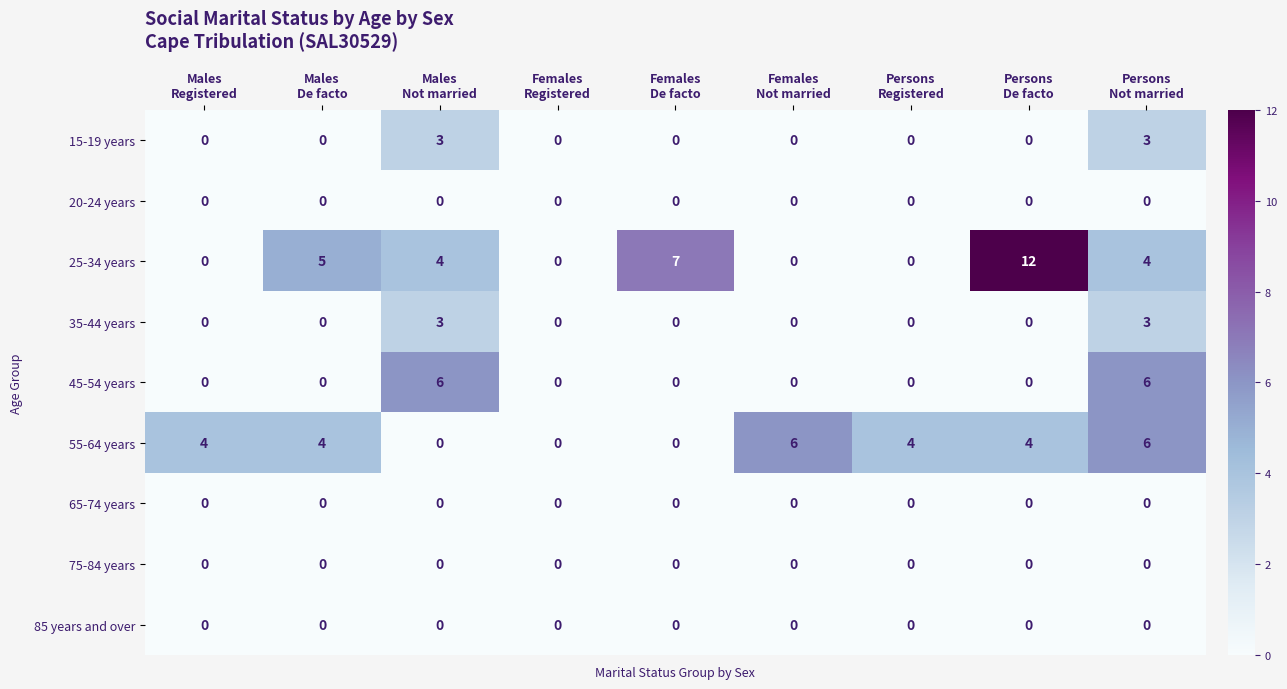

What is the difference between the maximum and second lowest values in the 45-54 years series?

6